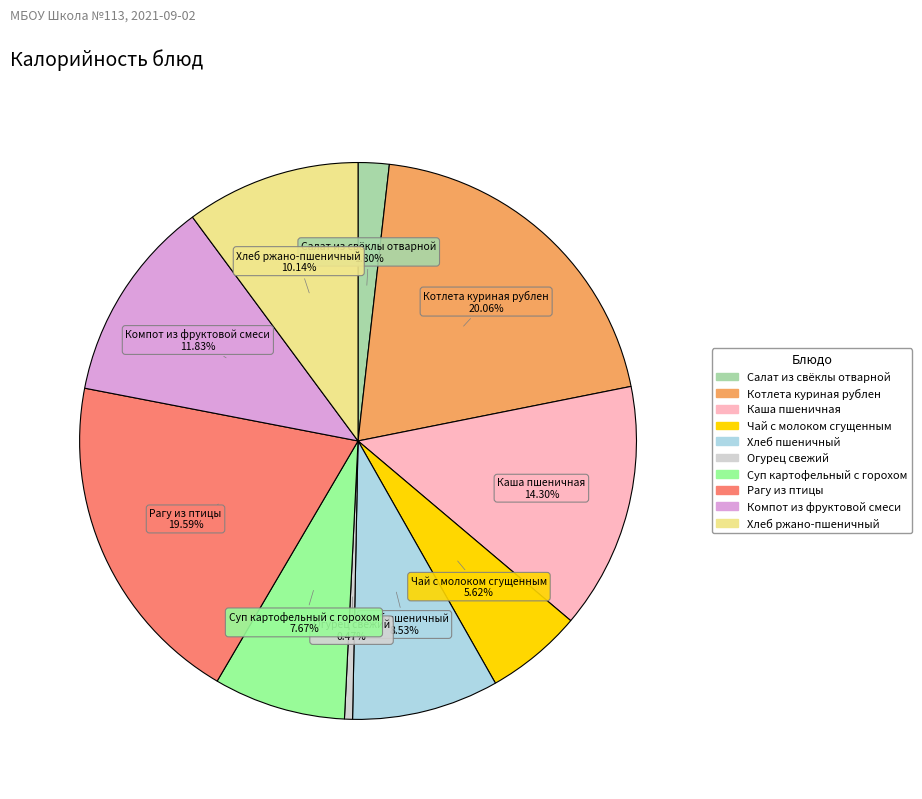

To the nearest percent, what is the average slice percentage?

10%